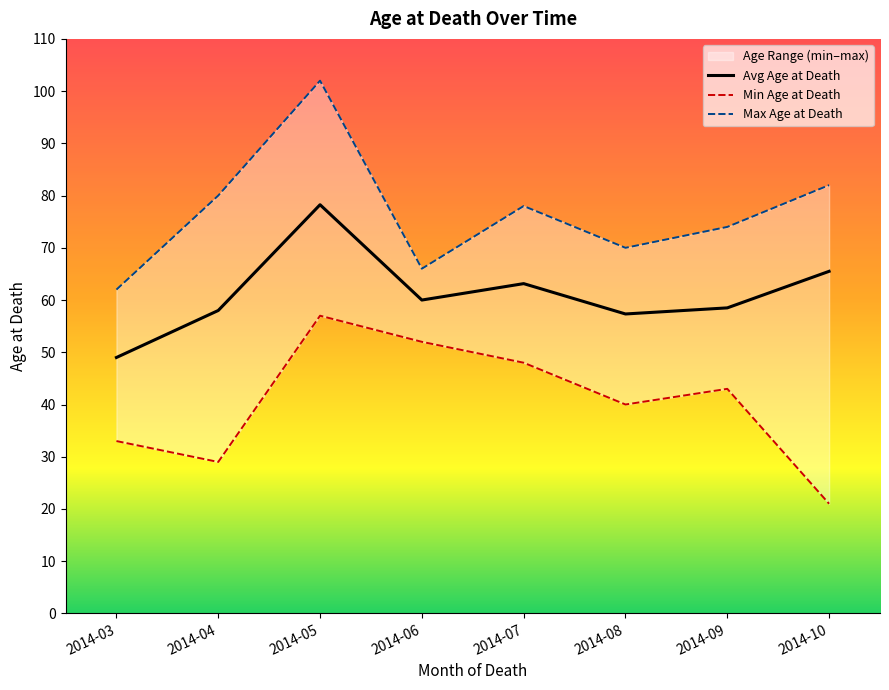

Which category has the lowest value in the Avg Age at Death series?

2014-03